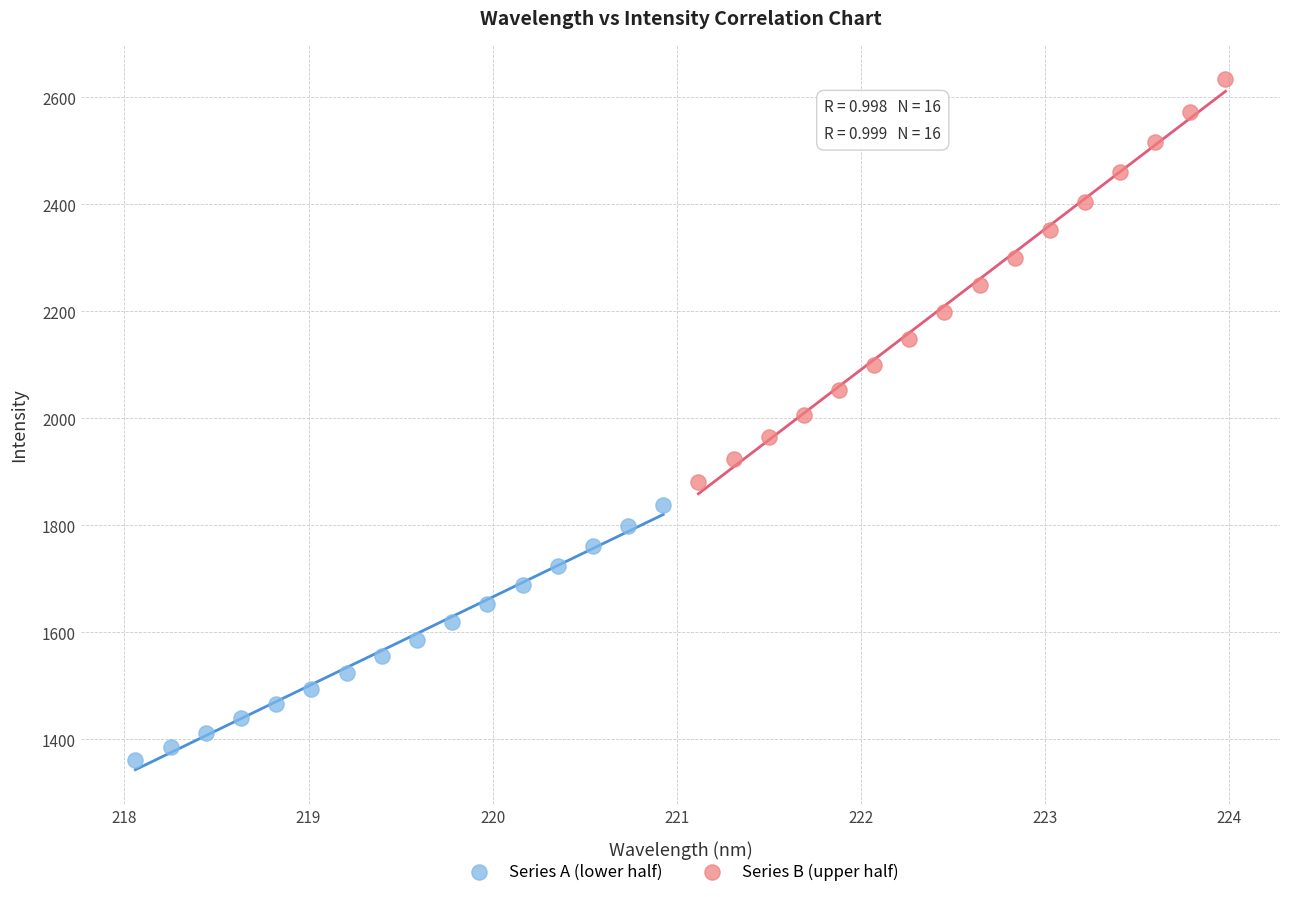

Which series reaches the maximum Y coordinate?

Series B (upper half)